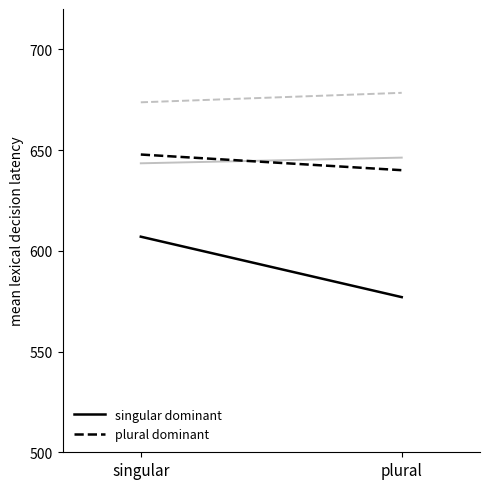

What is the label of the 1st point from the right?

plural